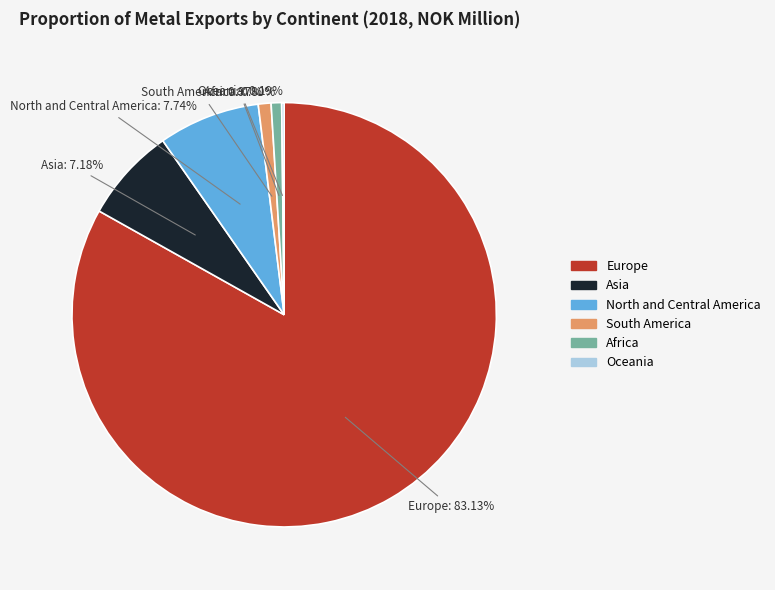

To the nearest percent, what is the difference between the Asia and North and Central America slice percentages?

1%